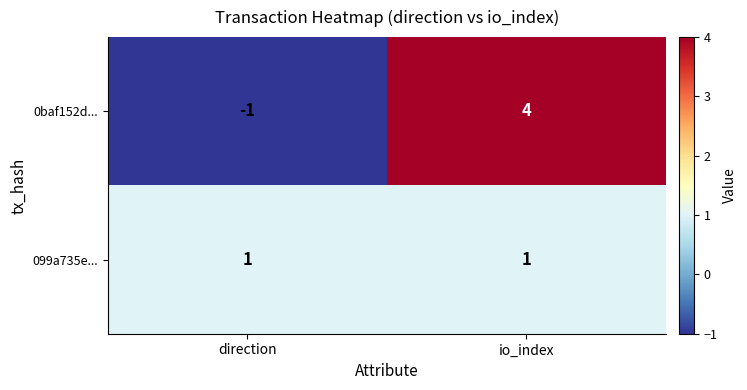

Reading right to left, extract all data points from this chart.

0baf152d...: io_index=4	direction=-1
099a735e...: io_index=1	direction=1